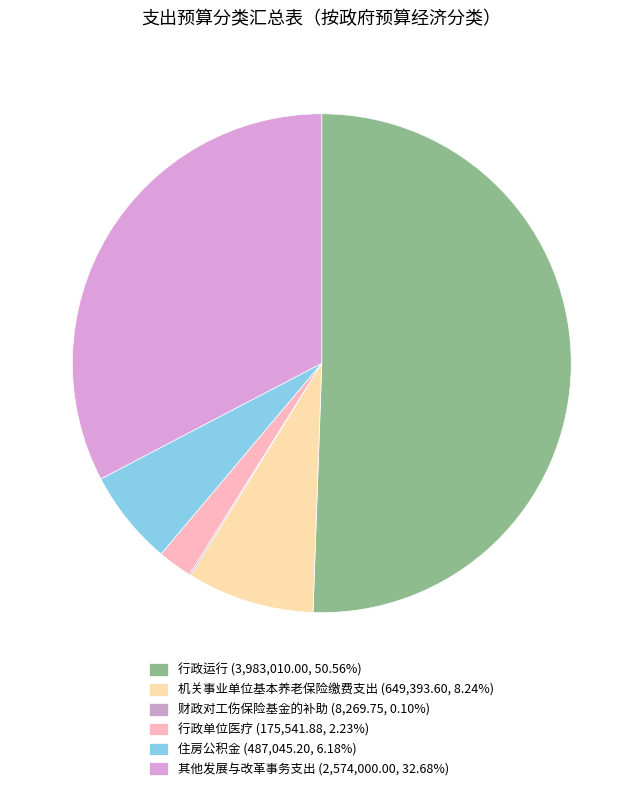

To the nearest percent, what portion does 住房公积金 represent?

6%